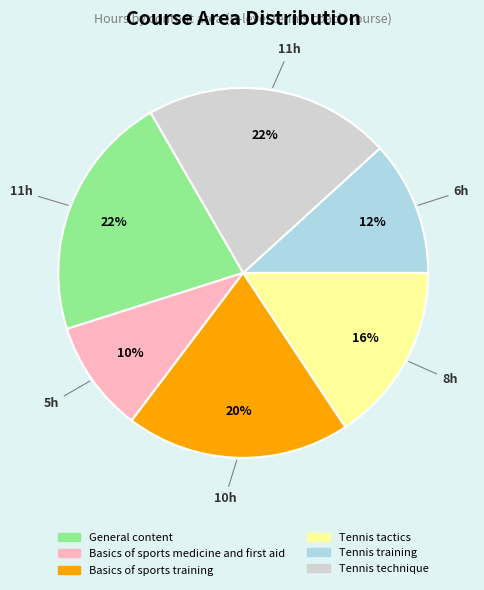

Which has a higher value, General content or Tennis tactics?

General content